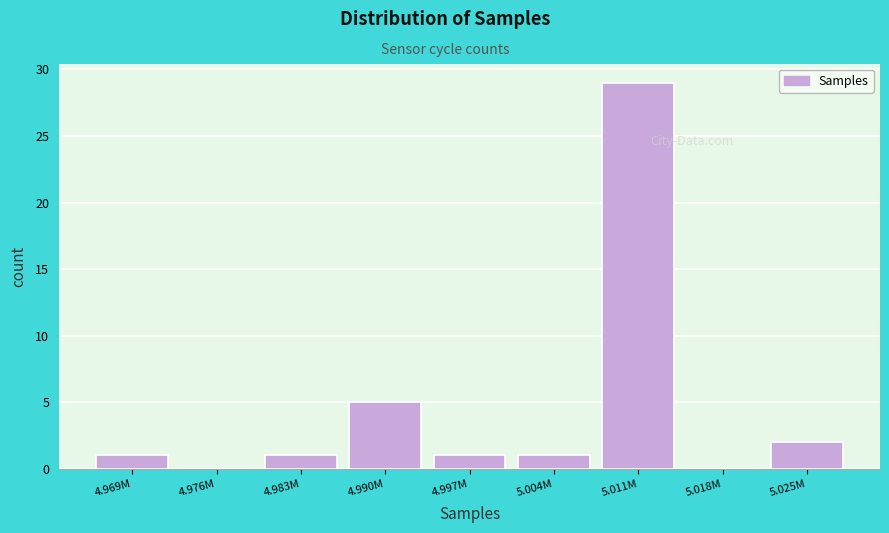

Reading left to right, extract all data points from this chart.

4.969M=1	4.976M=0	4.983M=1	4.990M=5	4.997M=1	5.004M=1	5.011M=29	5.018M=0	5.025M=2